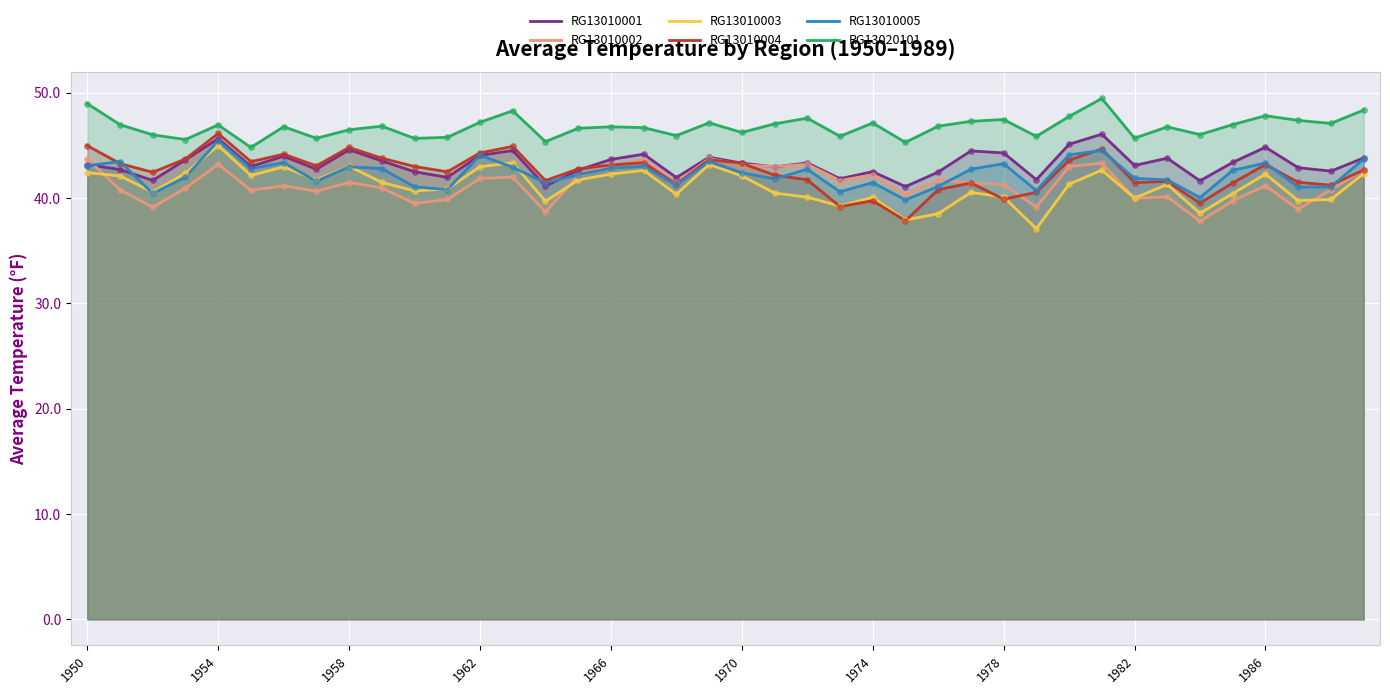

Which series reaches the minimum Y coordinate?

RG13010003